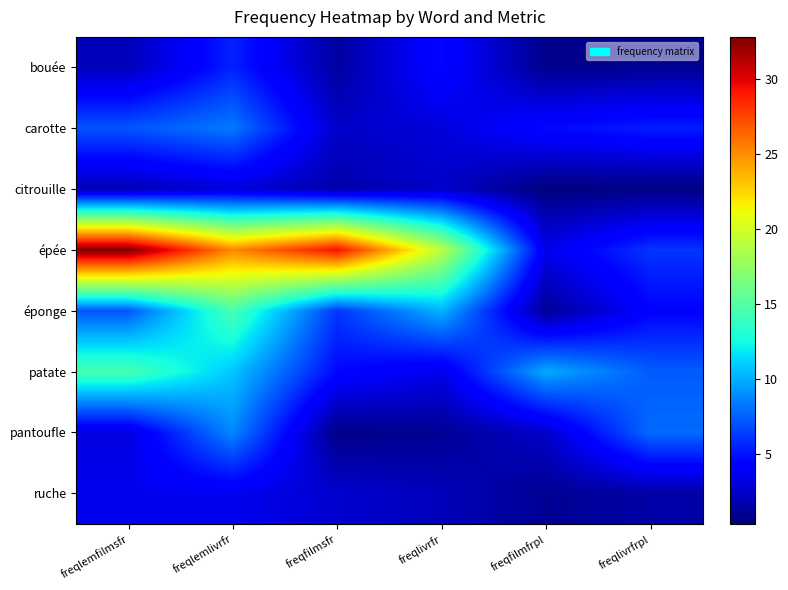

At freqlemfilmsfr, list the series in order from largest to smallest.

épée, patate, carotte, éponge, ruche, pantoufle, bouée, citrouille